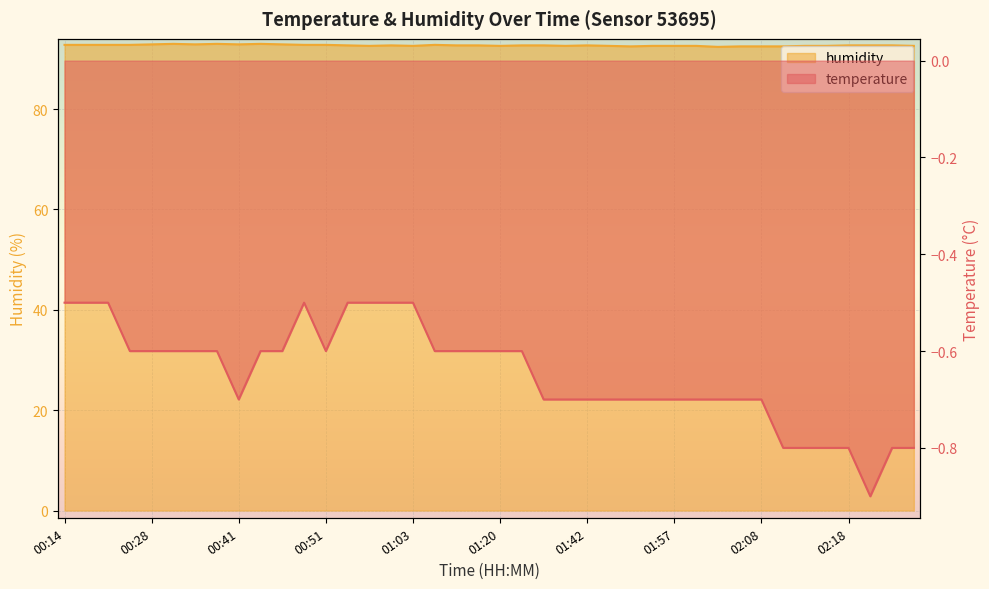

Rank the categories by temperature value from lowest to highest.

02:23, 02:10, 02:13, 02:15, 02:18, 02:33, 02:36, 00:41, 01:37, 01:40, 01:42, 01:50, 01:52, 01:55, 01:57, 02:00, 02:02, 02:05, 02:08, 00:26, 00:28, 00:31, 00:36, 00:38, 00:43, 00:46, 00:51, 01:05, 01:15, 01:18, 01:20, 01:32, 00:14, 00:16, 00:19, 00:48, 00:56, 00:58, 01:00, 01:03